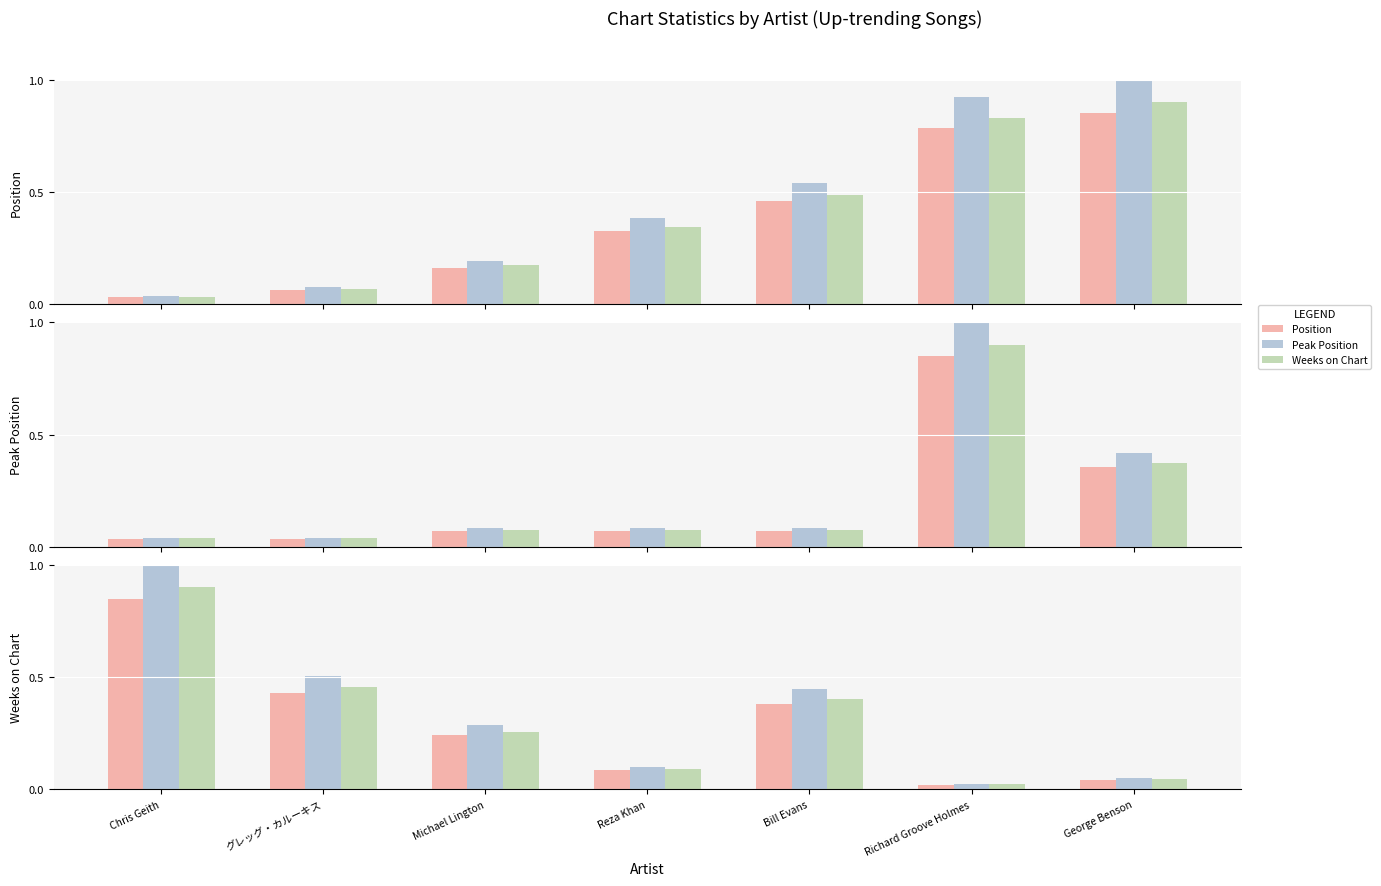

What is the label of the 3rd bar from the right?

Bill Evans